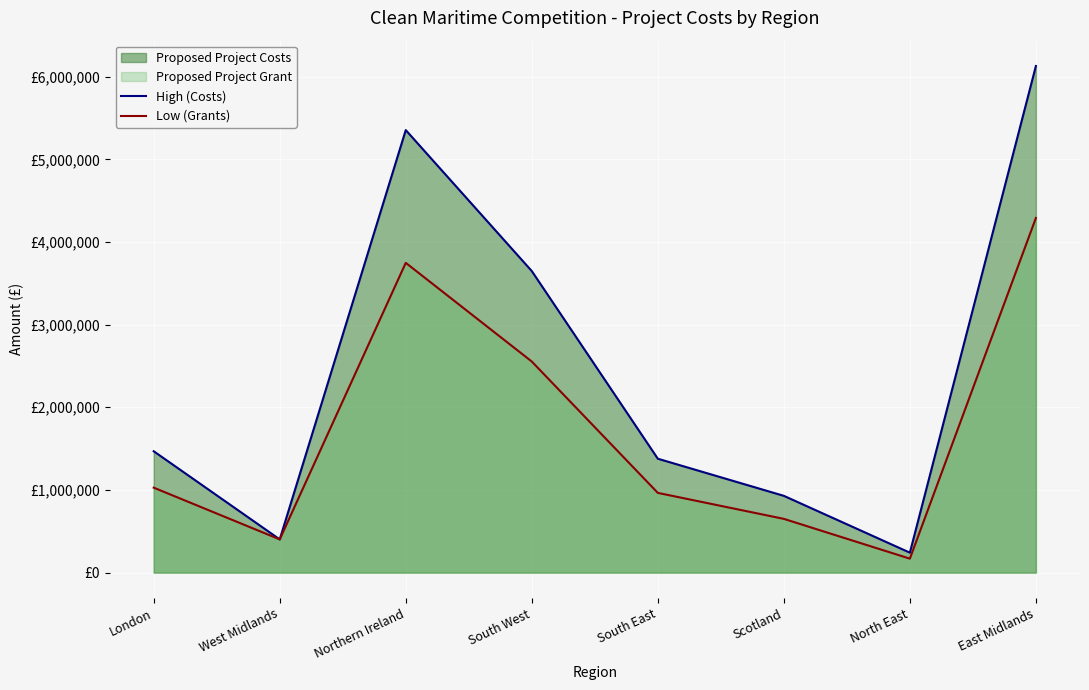

True or false: High (Costs) and Low (Grants) intersect in this chart.

False